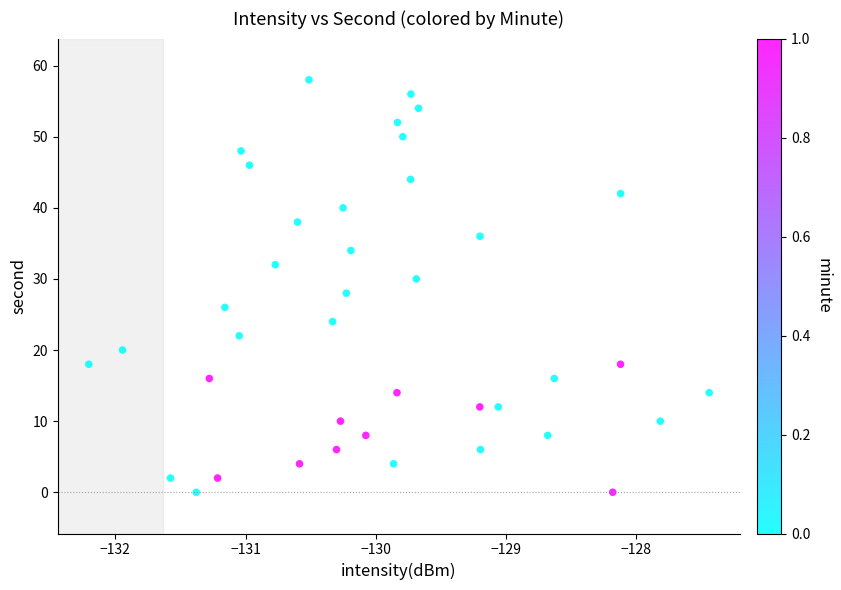

What is the range of Y values (max minus min)?

58